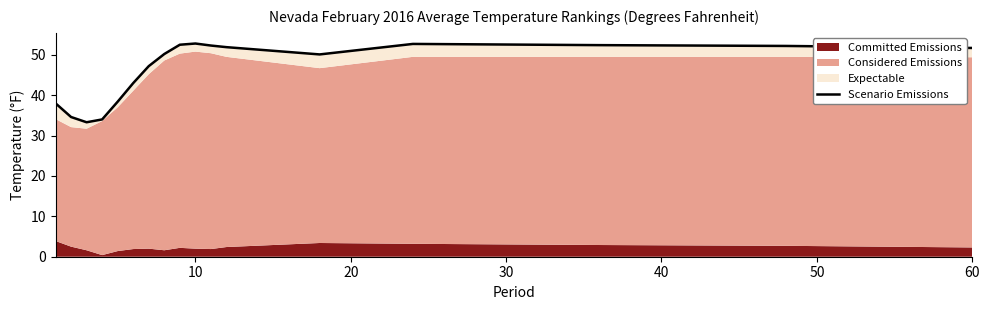

True or false: the data shows 88.8 at 10.

False